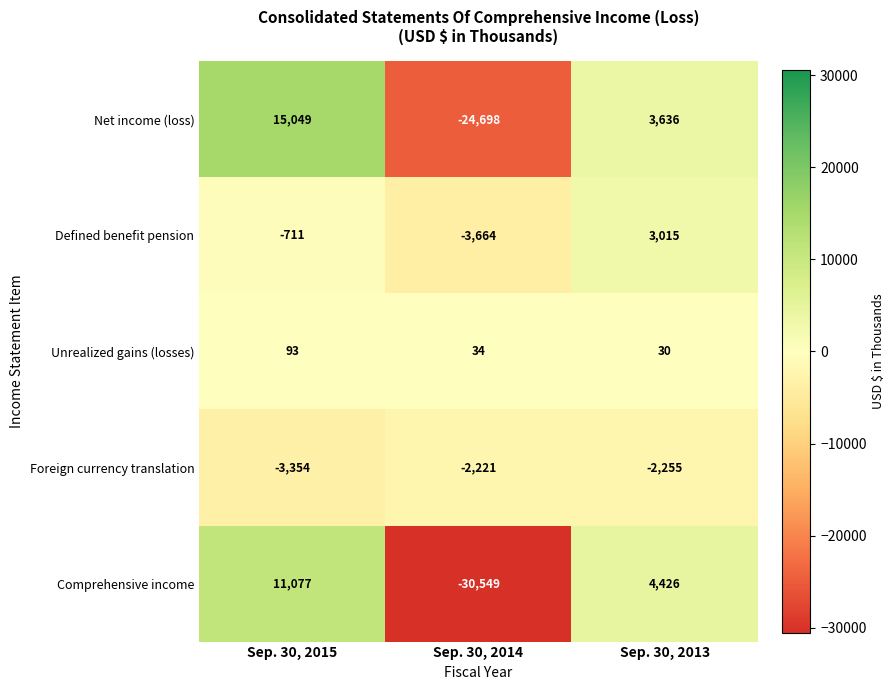

Which series has the widest spread of values?

Comprehensive income